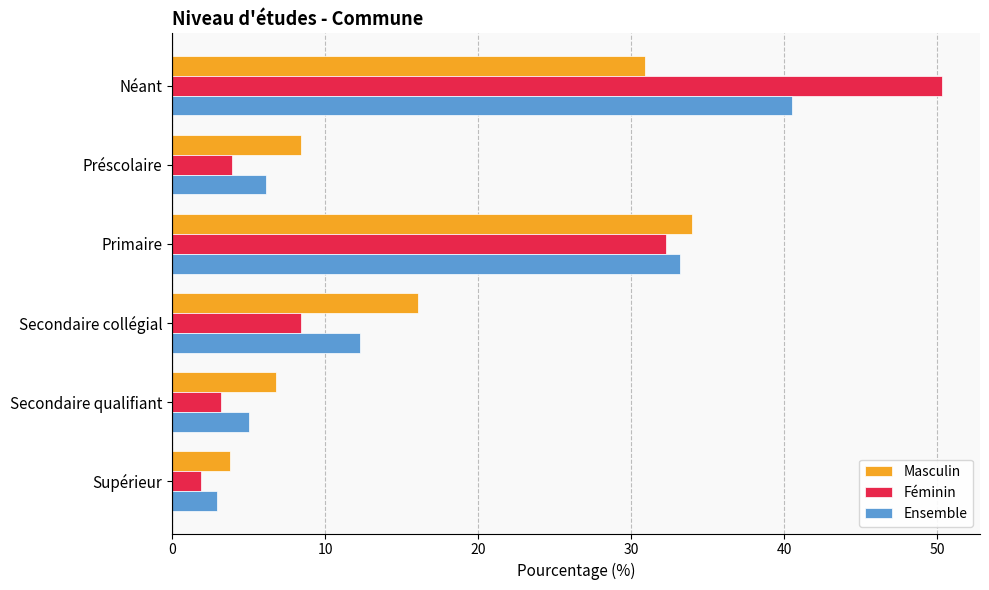

What is the difference between the Ensemble values at Préscolaire and Secondaire collégial?

6.2